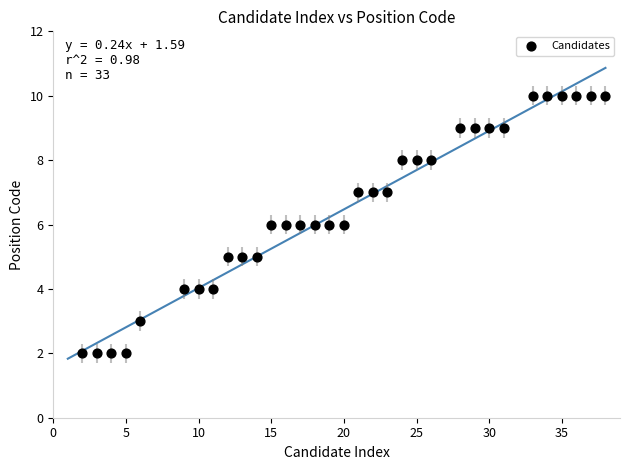

What is the range of Y values (max minus min)?

8